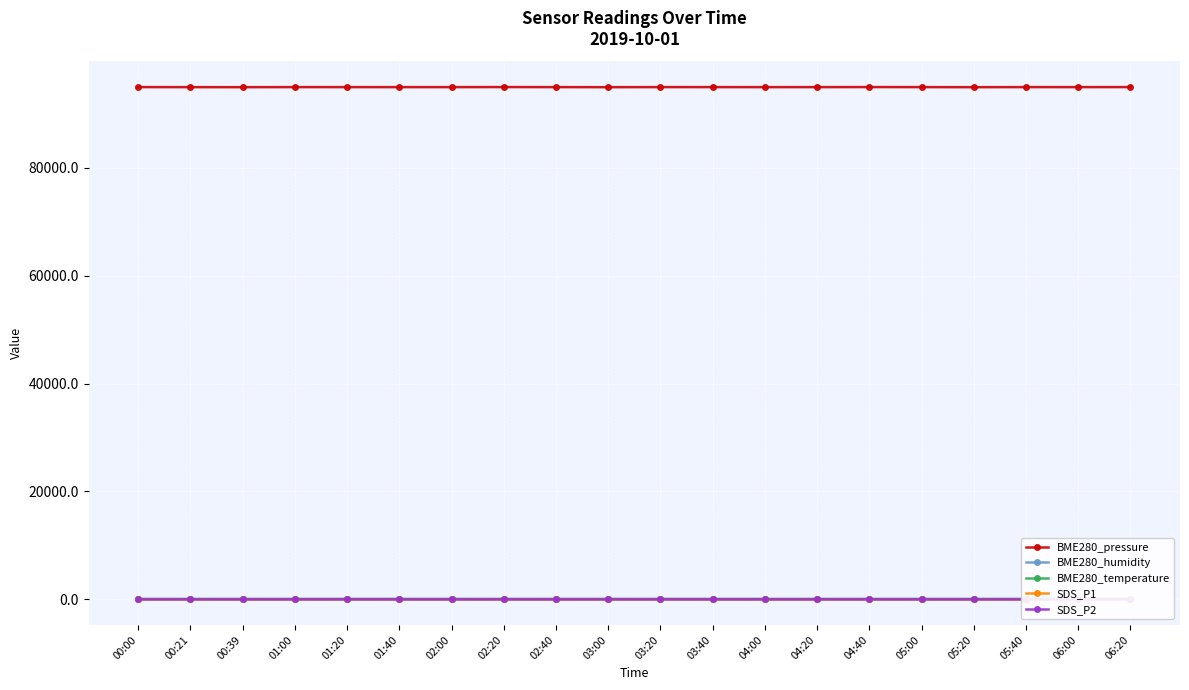

True or false: BME280_humidity has a value of 41.8 at 04:40.

False